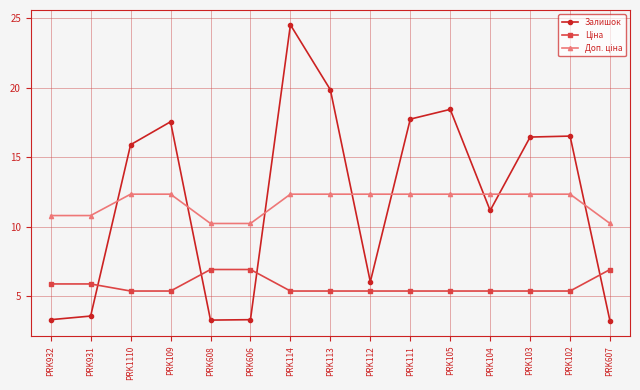

What is the label of the 15th point from the left?

PRK607